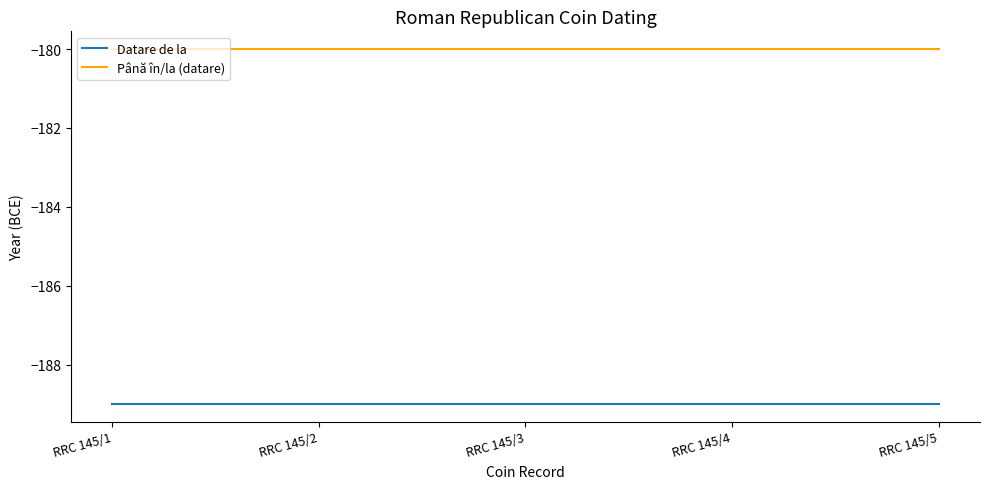

Is it true that Până în/la (datare) equals -180 at RRC 145/4?

True